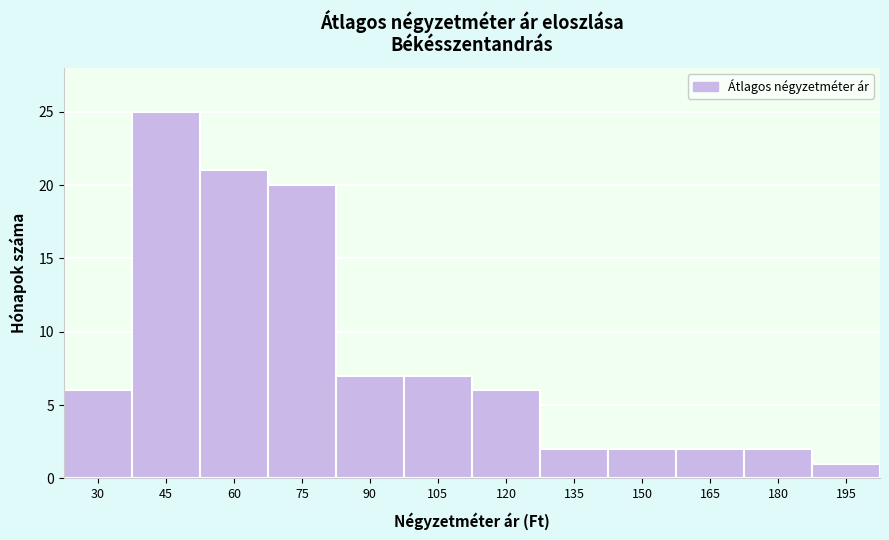

Reading left to right, list all the values displayed in this chart.

6	25	21	20	7	7	6	2	2	2	2	1